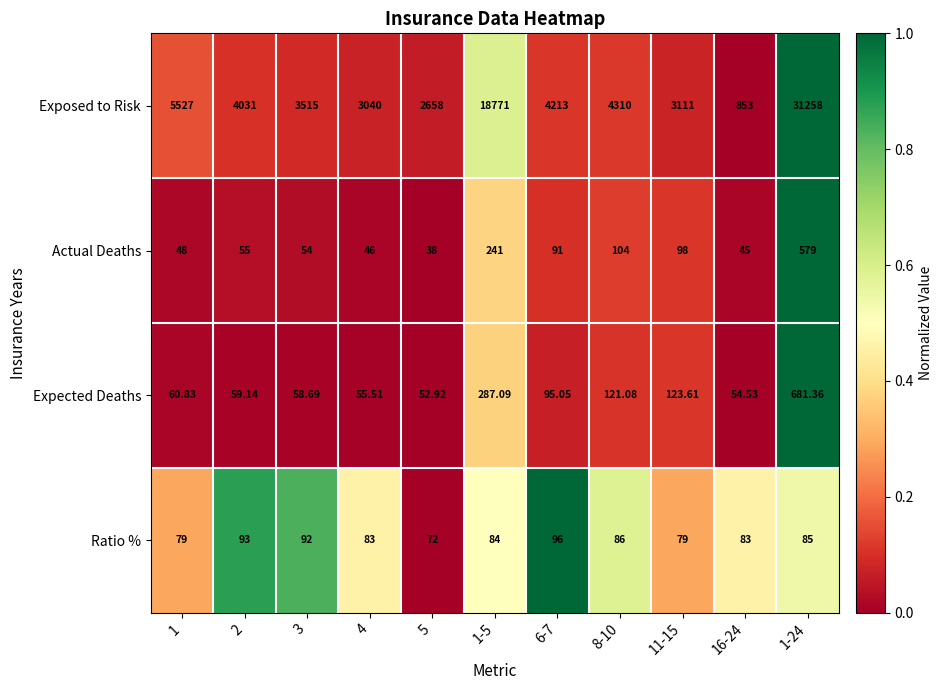

Between 8-10 and 16-24, which series saw the biggest shift?

Exposed to Risk